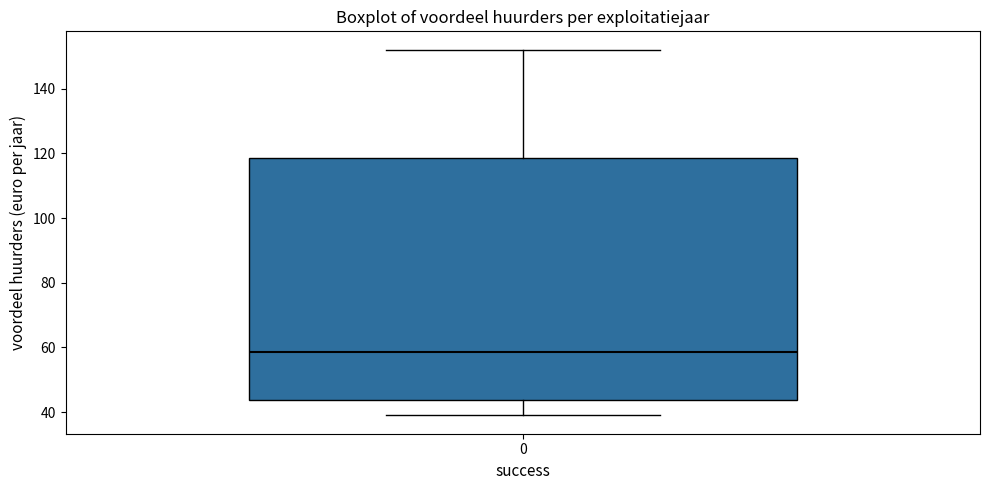

Read this box plot against the y-axis: the position of the median line, the range covered by the box, and the ends of both whiskers. The values are not printed on the chart, so give them approximately, as read against the axis.

median 58, box 44 to 118, whiskers 38 to 152